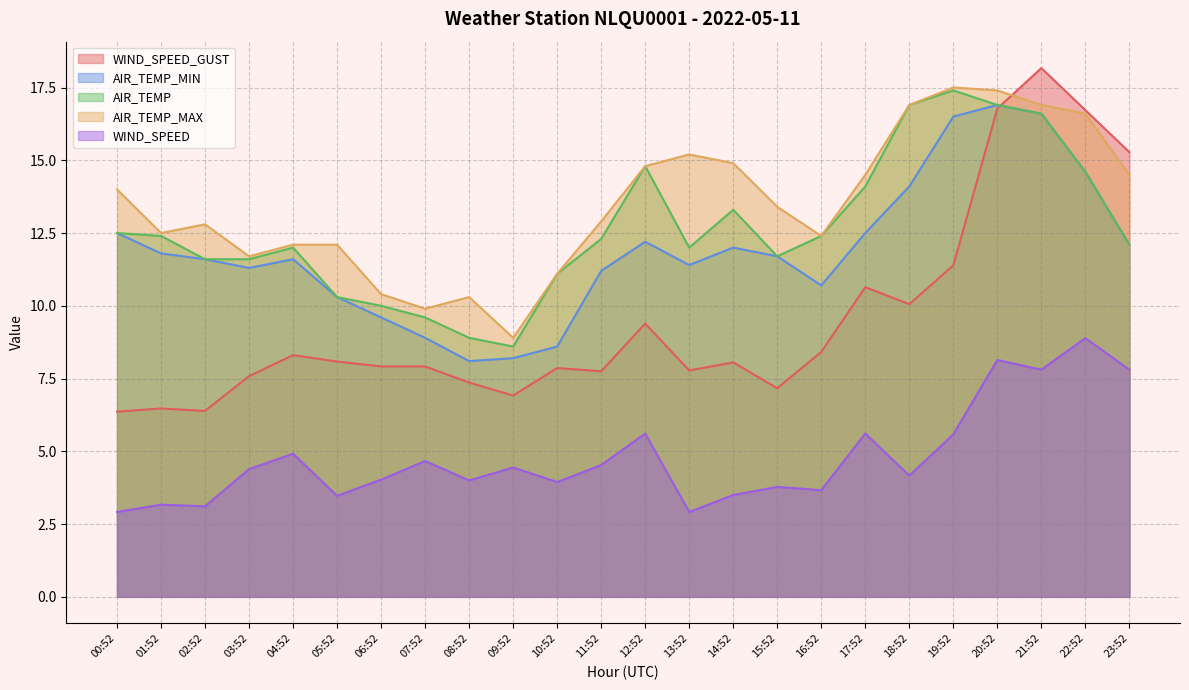

What is the minimum value shown in the chart?

2.9